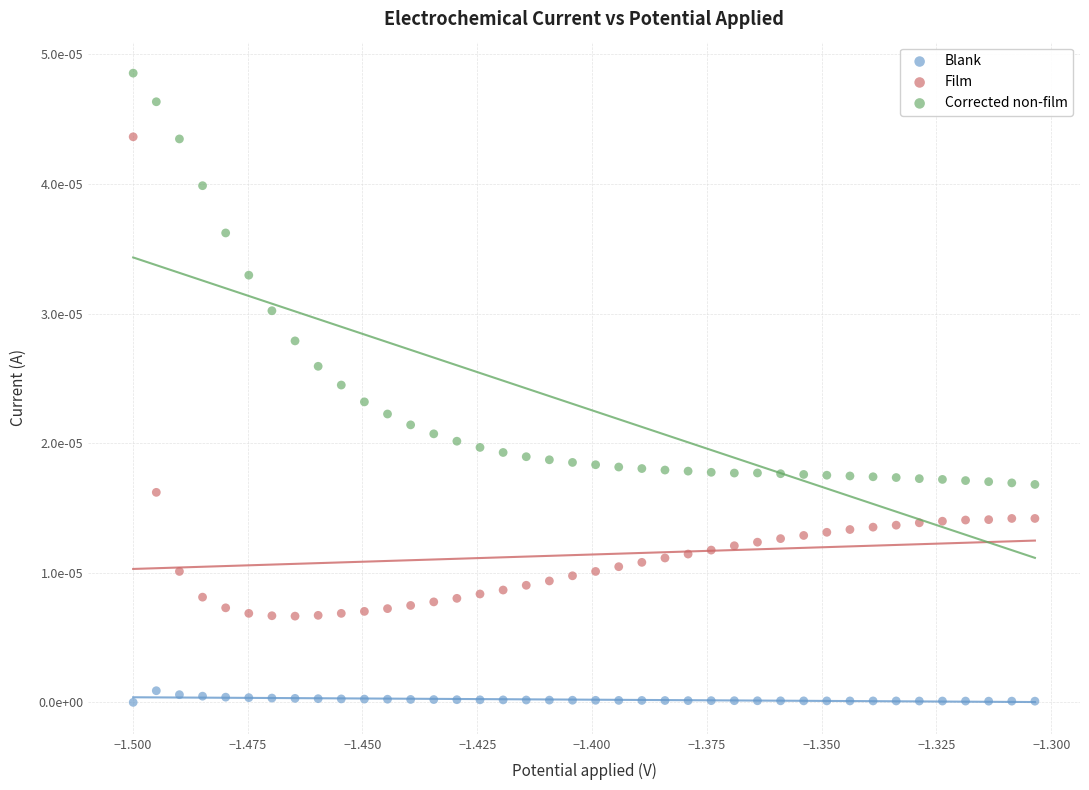

Which series contains the highest Y value?

Corrected non-film